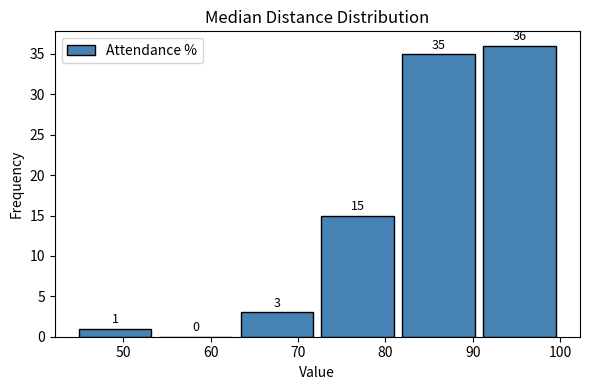

What is the height of the bar covering 91 to 100 on the x-axis? The bar edges are not printed on the chart, so give them approximately, as read against the axis.

36